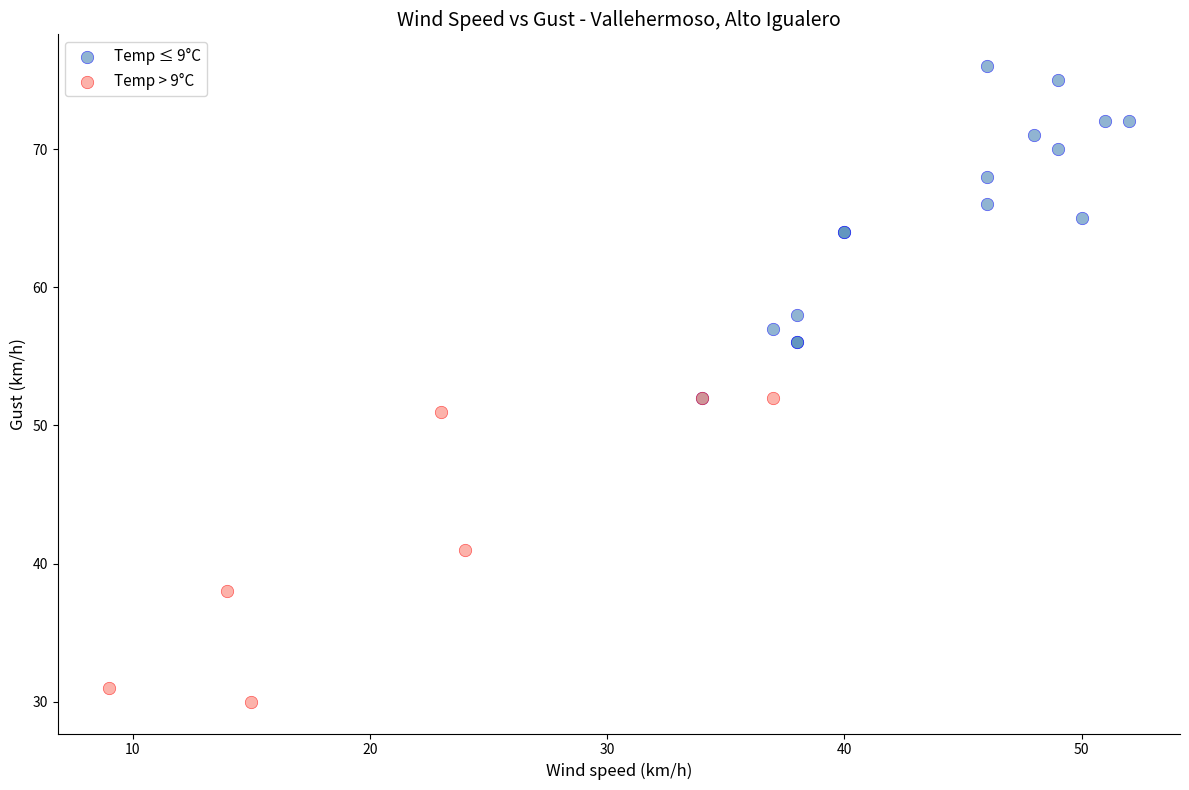

Which series contains the highest Y value?

Temp ≤ 9°C